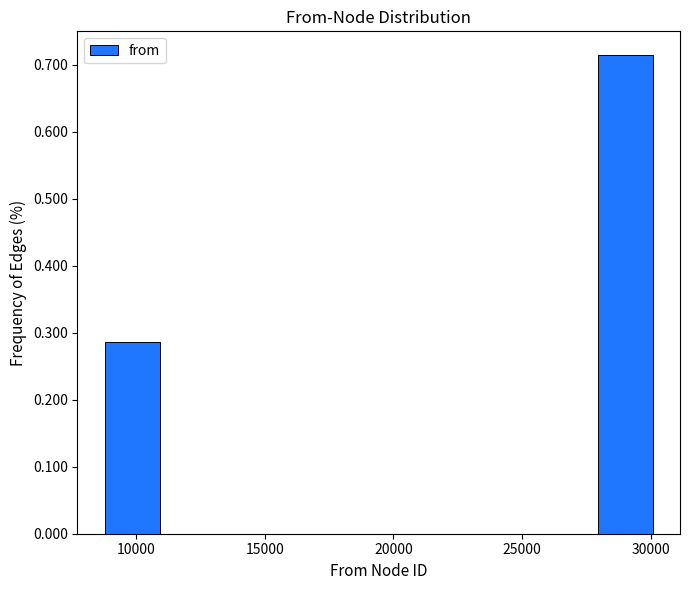

Over which range of the x-axis is the bar tallest?

28000 to 30000